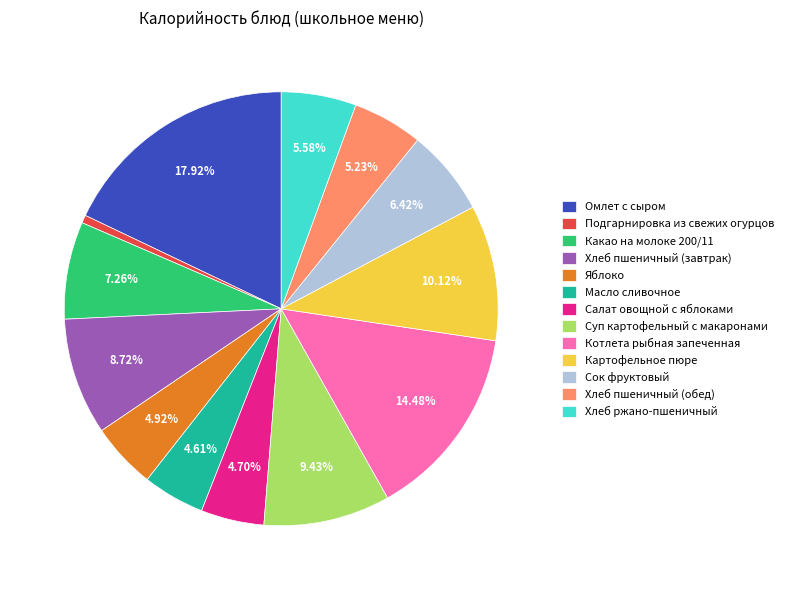

Count the number of slices in the pie.

13